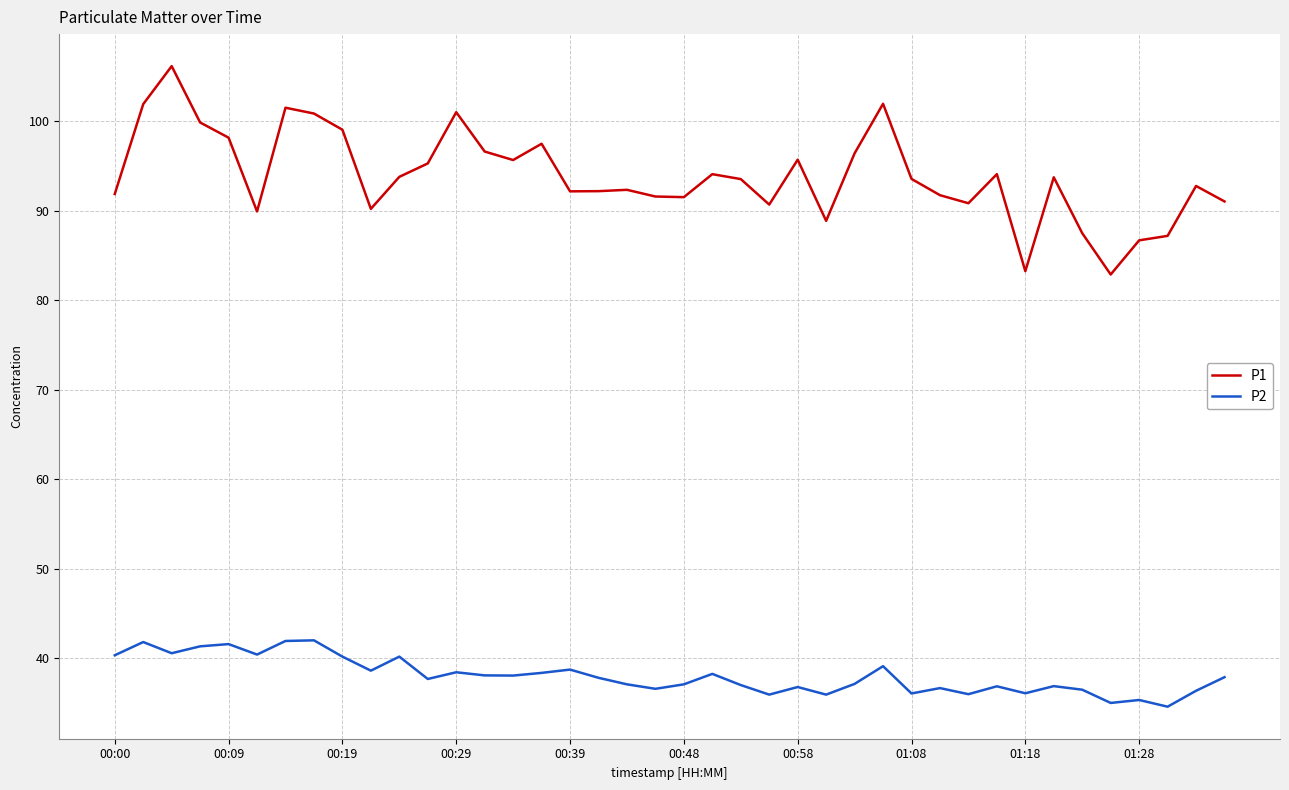

What is the difference between the maximum and second lowest values in the P2 series?

7.0